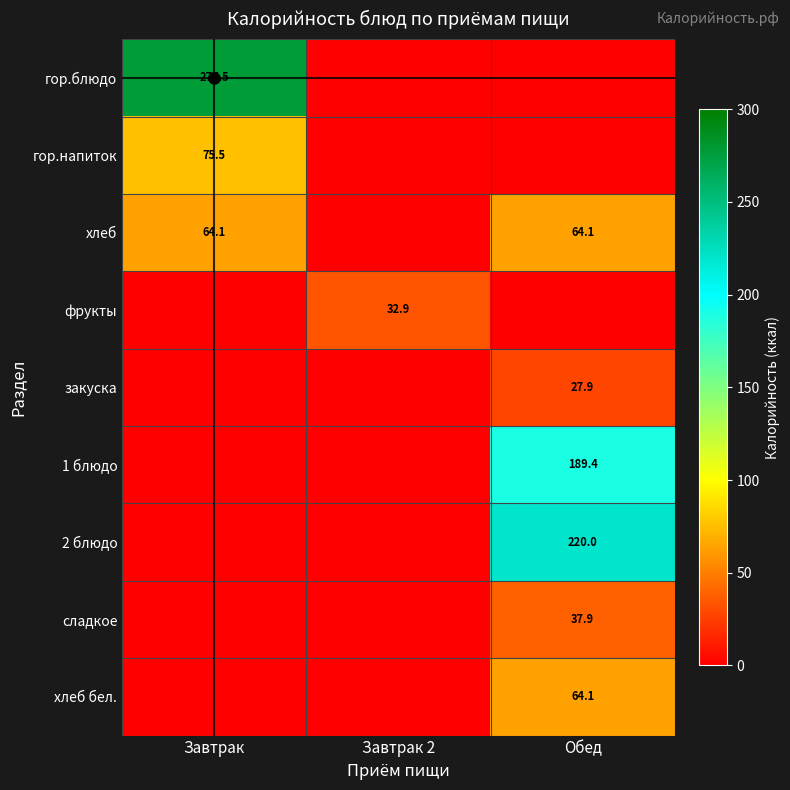

True or false: фрукты has a value of 50.5 at Завтрак 2.

False